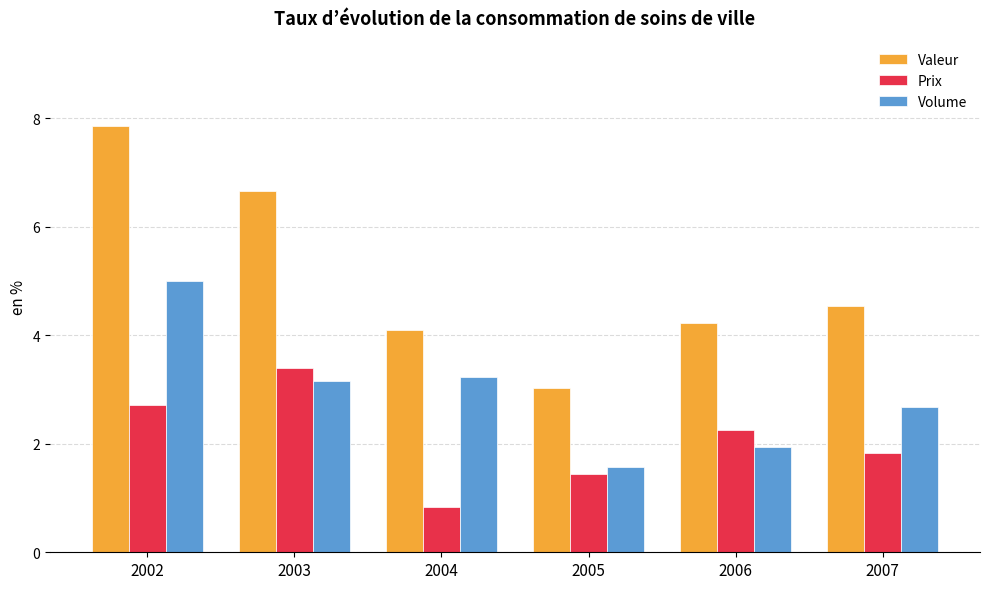

Is it true that Volume equals 4.4 at 2004?

False